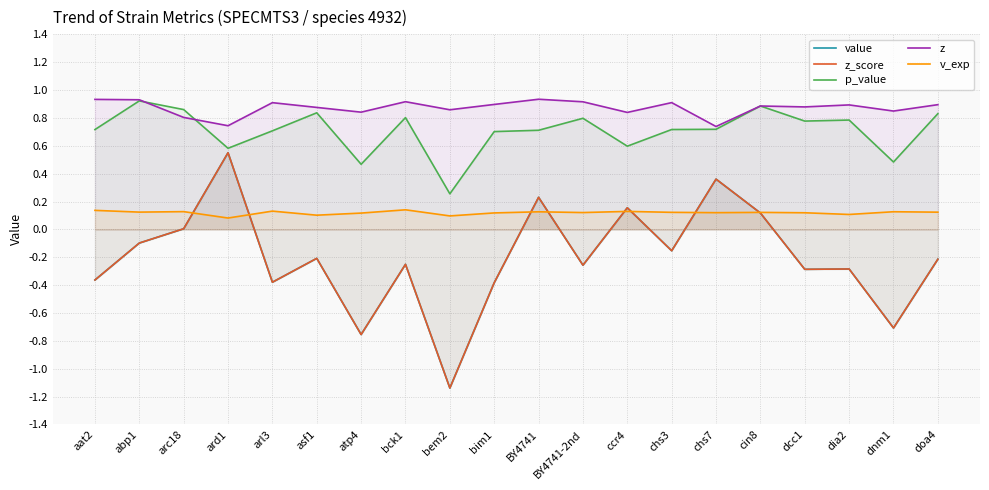

At how many categories does at least one series exceed 0?

20